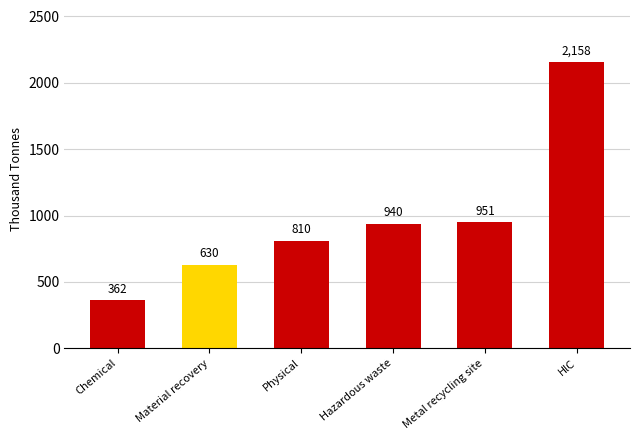

What is the sum of the values at Physical and Hazardous waste?

1750.4